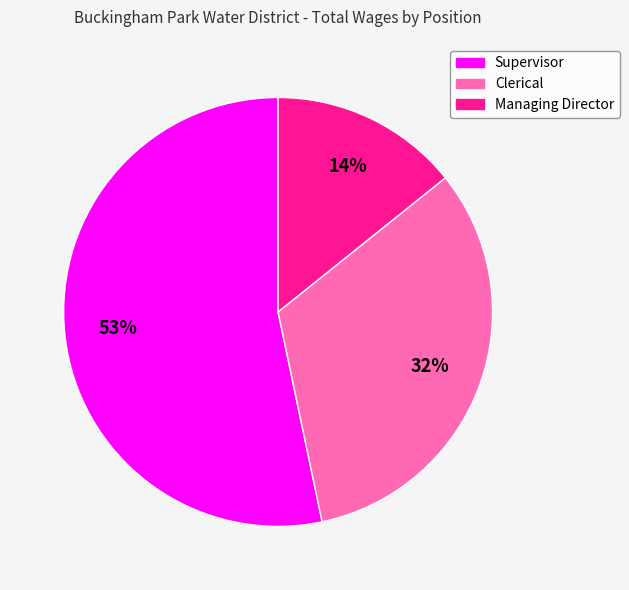

What is the smallest slice in the pie chart?

Managing Director